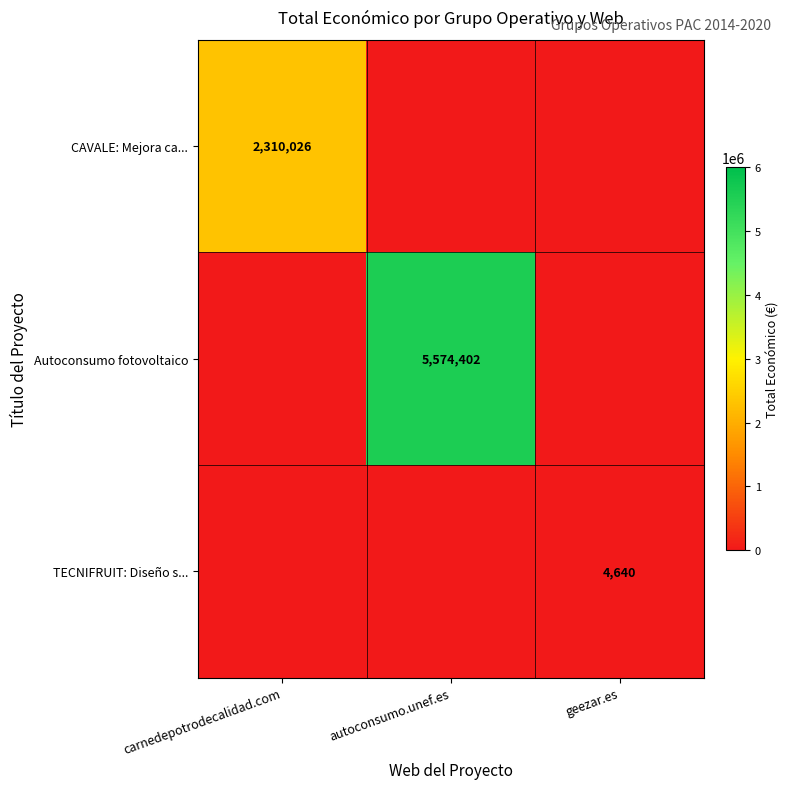

What is the total value across all series at carnedepotrodecalidad.com?

2310026